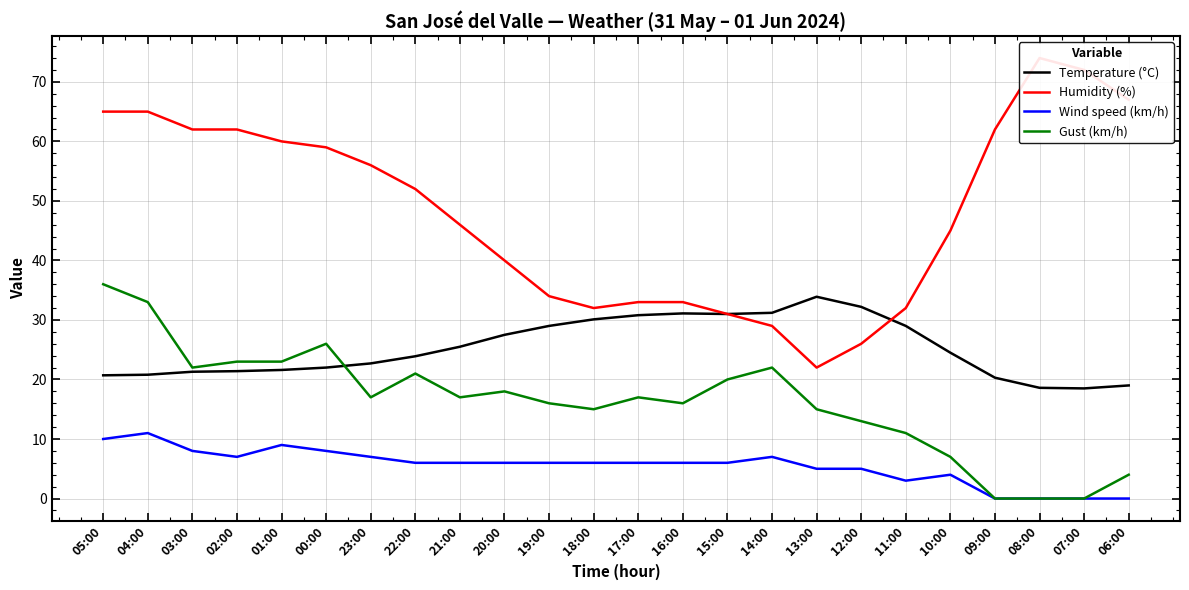

True or false: Gust (km/h) has more than 1 points higher than both neighbors.

True